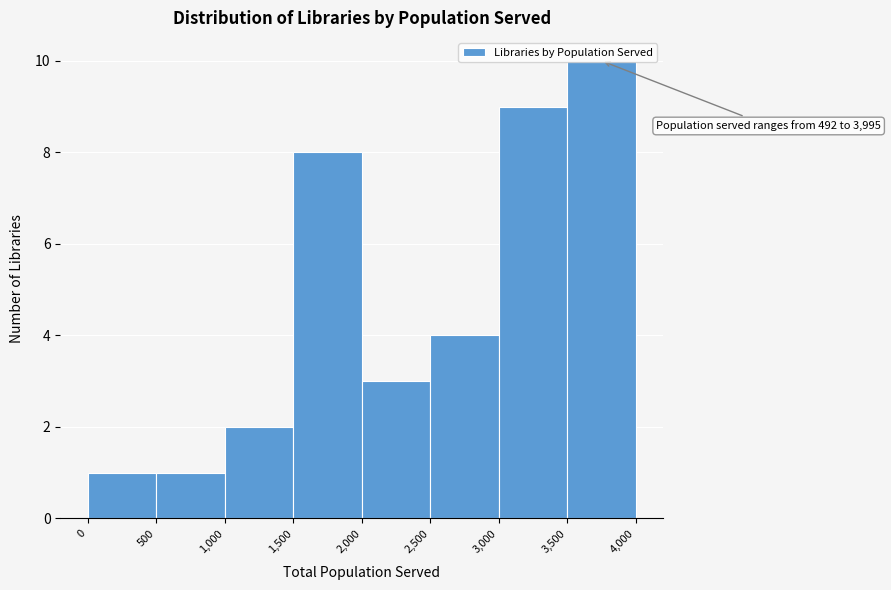

Over which range of the x-axis is the bar tallest?

3,500 to 4,000